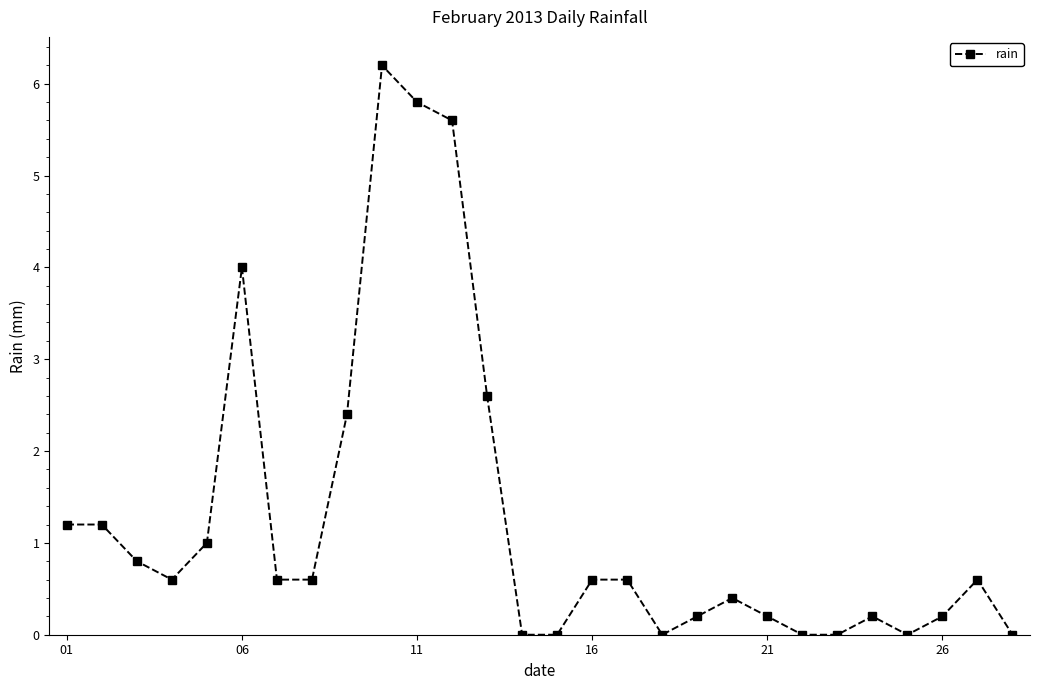

What is the average value?

1.3